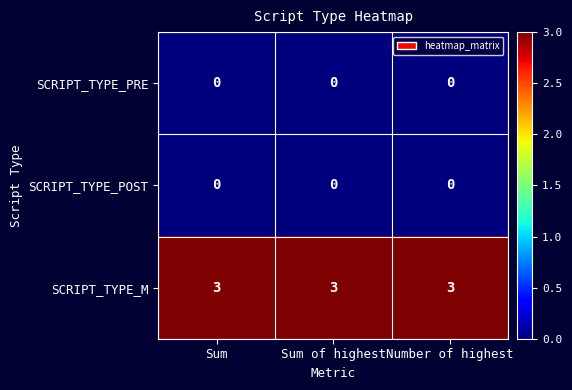

What is the spread (max minus min) of values at Number of highest?

3